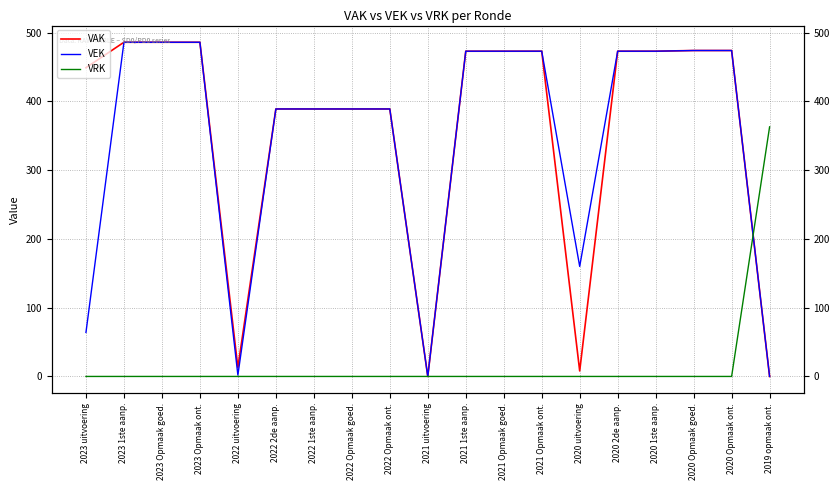

How many intersections are there between VEK and VRK?

1